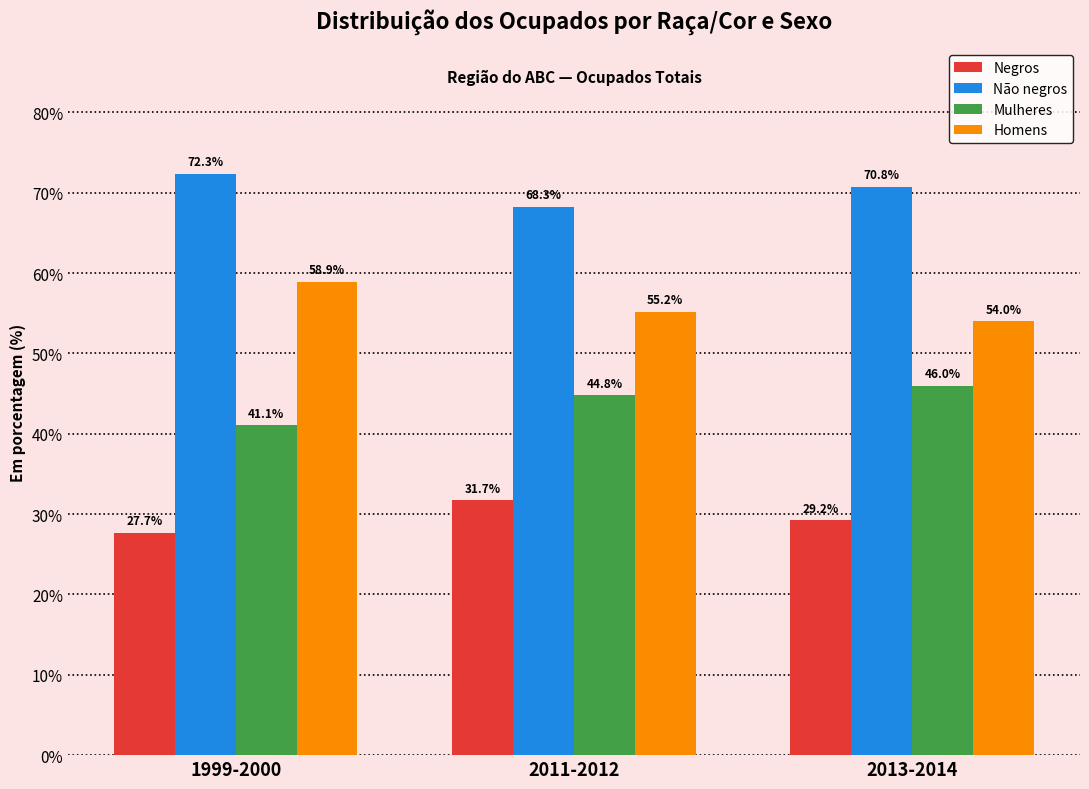

What is the highest value of the Homens series?

58.9